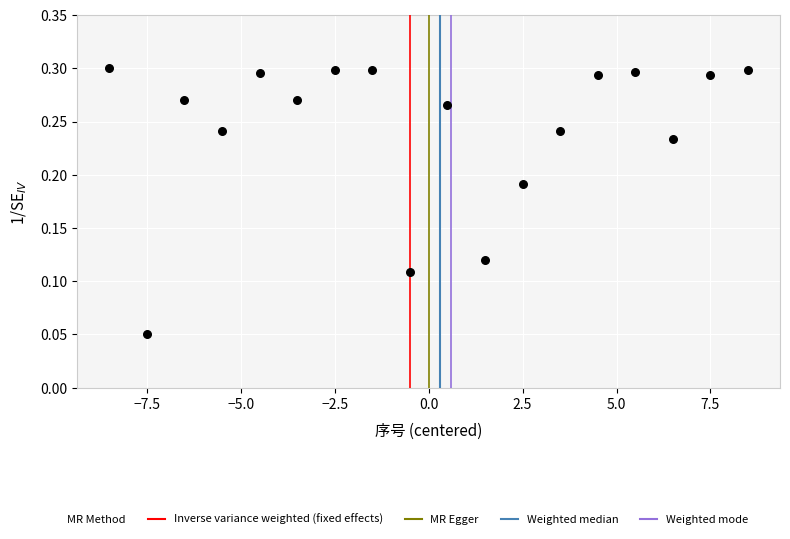

What is the range of X values (max minus min)?

17.0